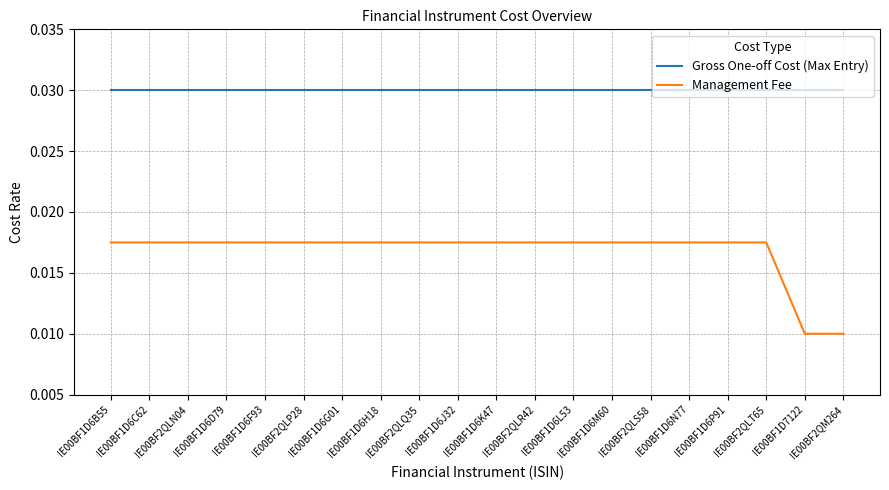

Which series has the largest total across all categories?

Gross One-off Cost (Max Entry)